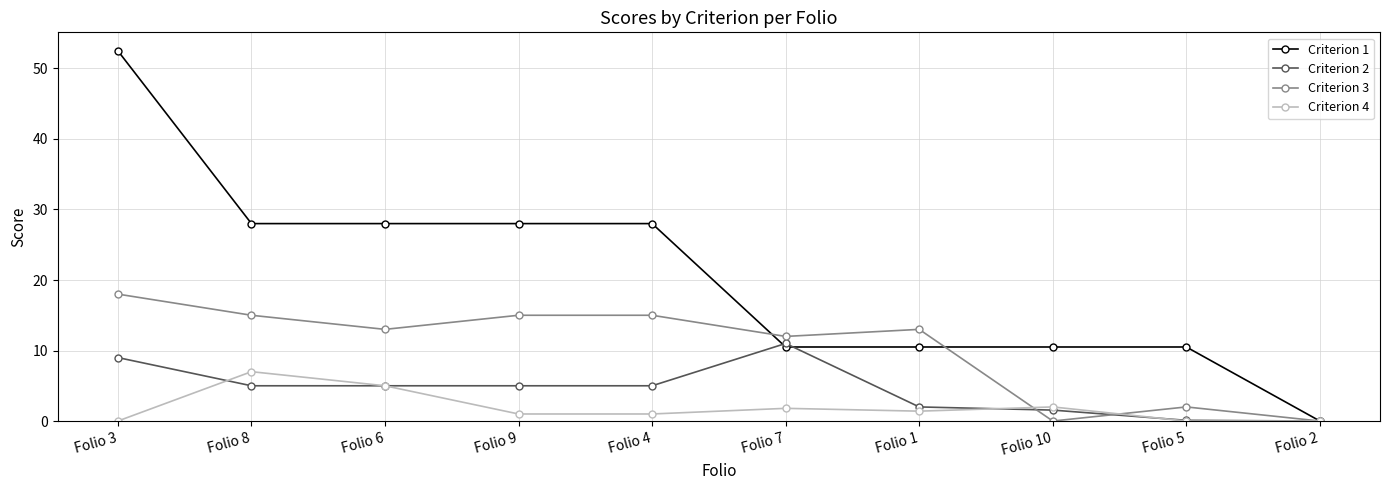

What is the difference between the maximum and minimum values in the Criterion 4 series?

7.0